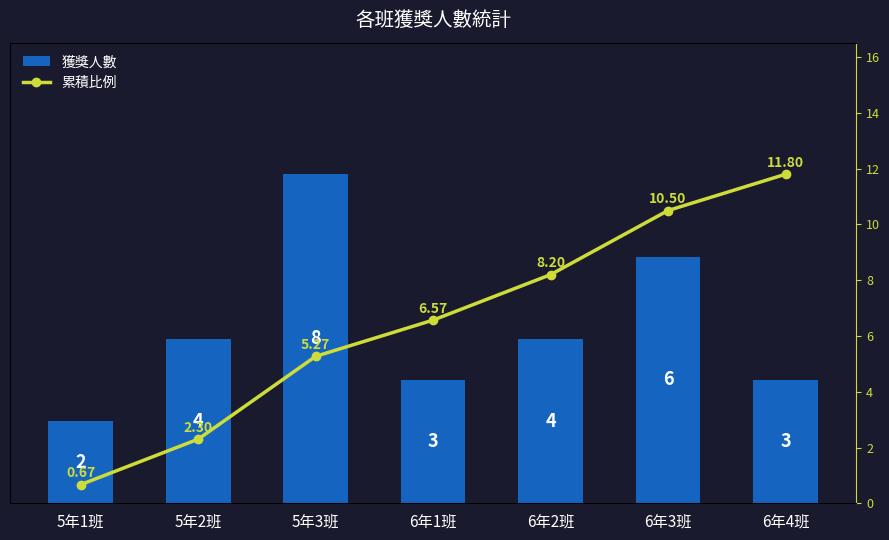

What is the total value across all series at 6年1班?

9.6